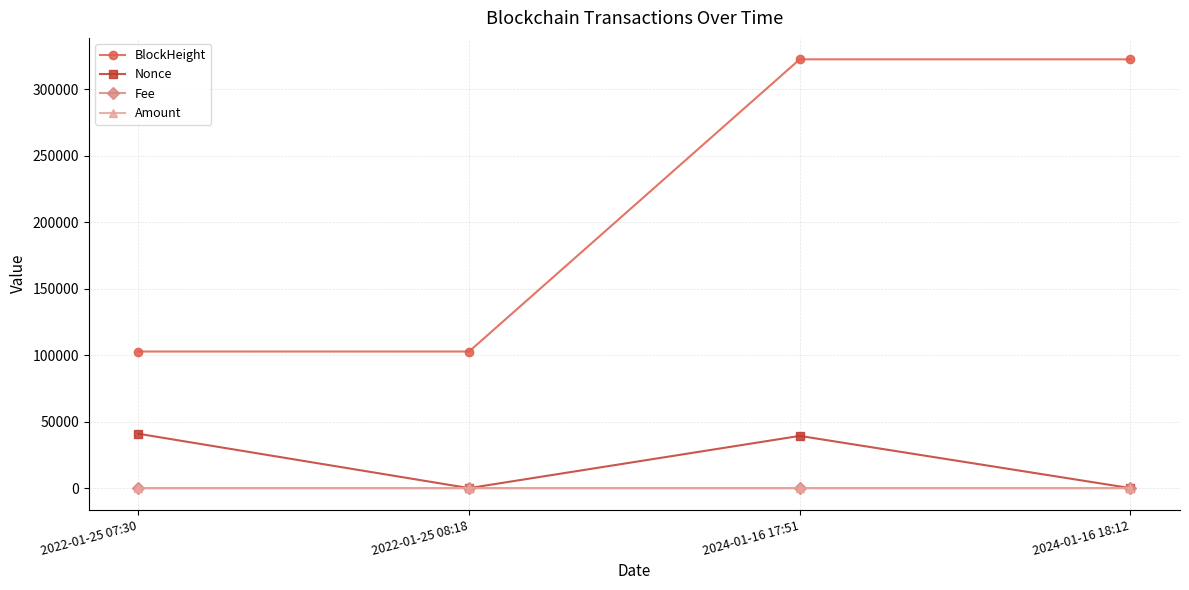

What is the value of the Amount point at the 3rd from the left?

39.1